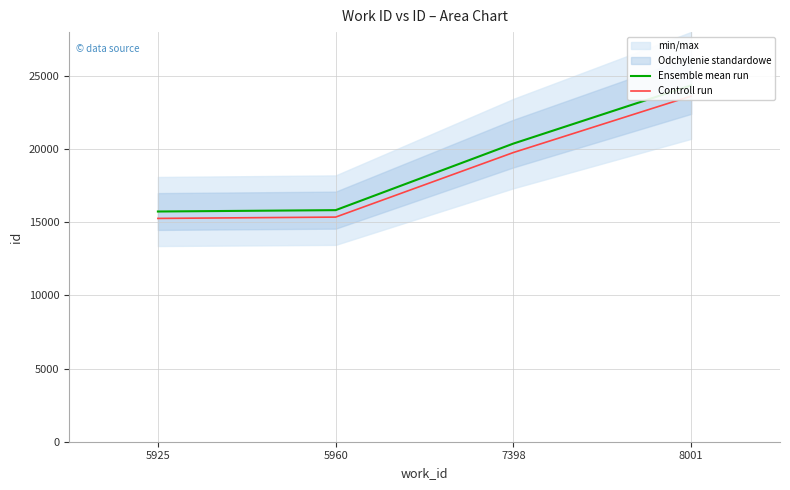

Is this an area chart (filled region under the line)?

No